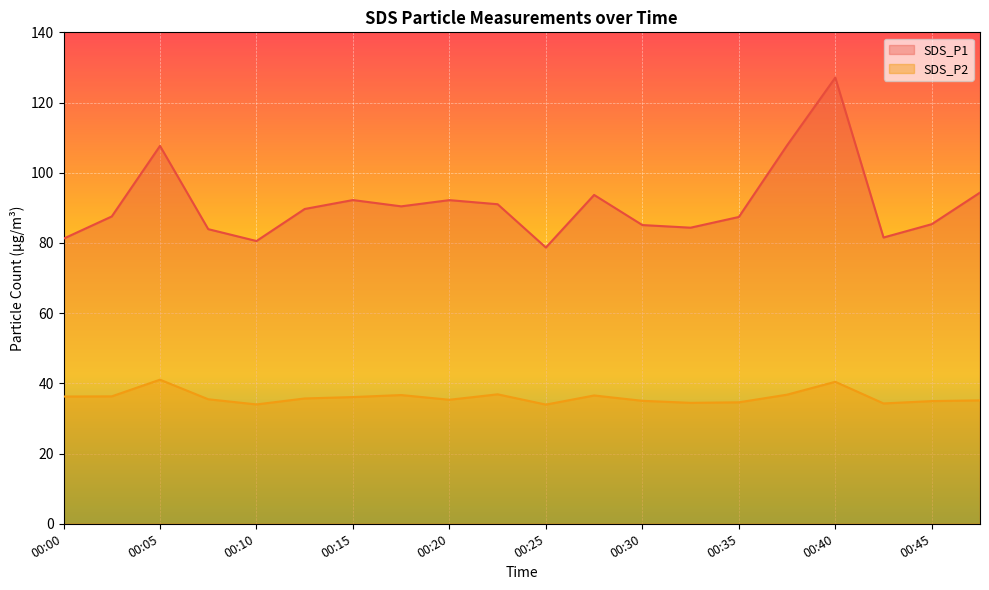

How many values in the SDS_P1 series are below 89?

10